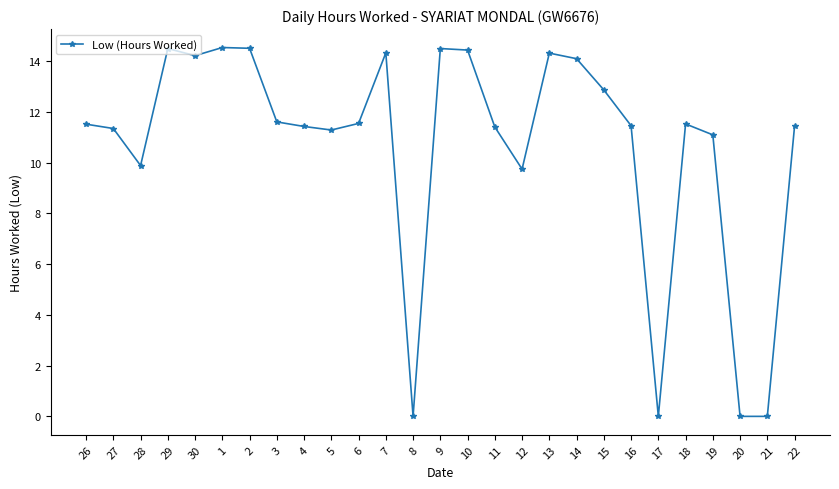

True or false: the data shows 14.5 at 9.

True